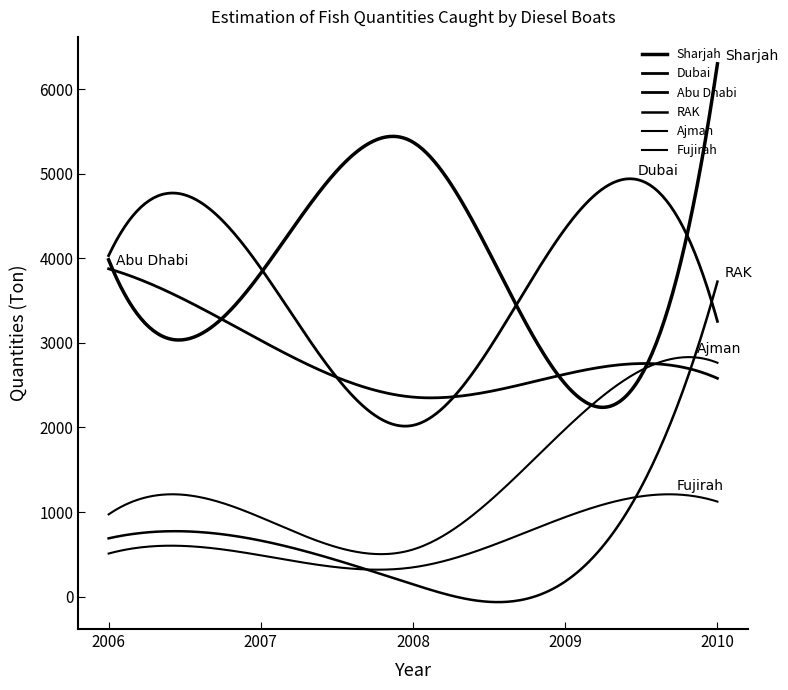

What is the difference between the maximum and minimum values in the Dubai series?

2326.0